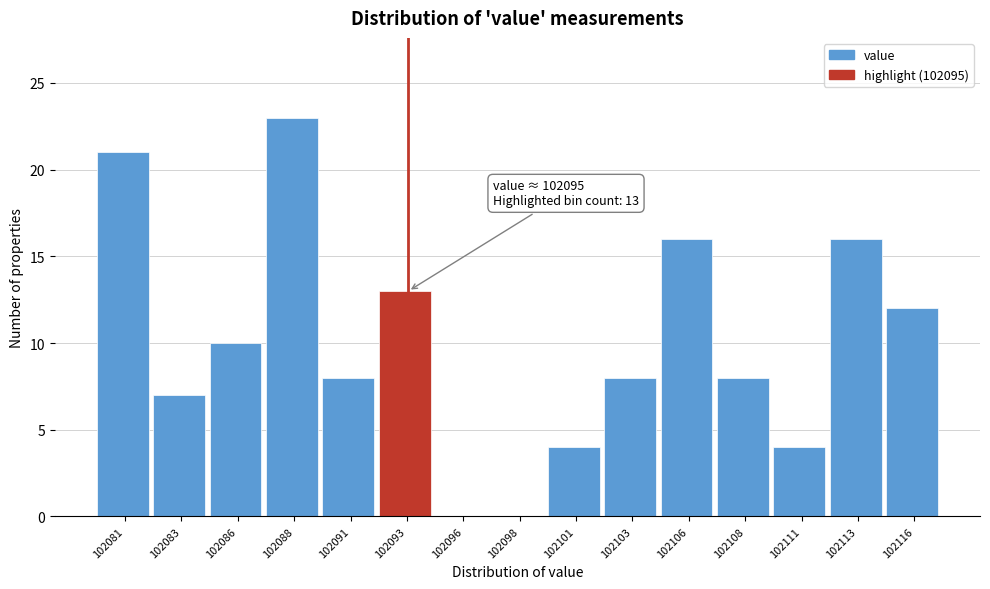

Reading left to right, extract all data points from this chart.

102081=21	102083=7	102086=10	102088=23	102091=8	102093=13	102096=0	102098=0	102101=4	102103=8	102106=16	102108=8	102111=4	102113=16	102116=12